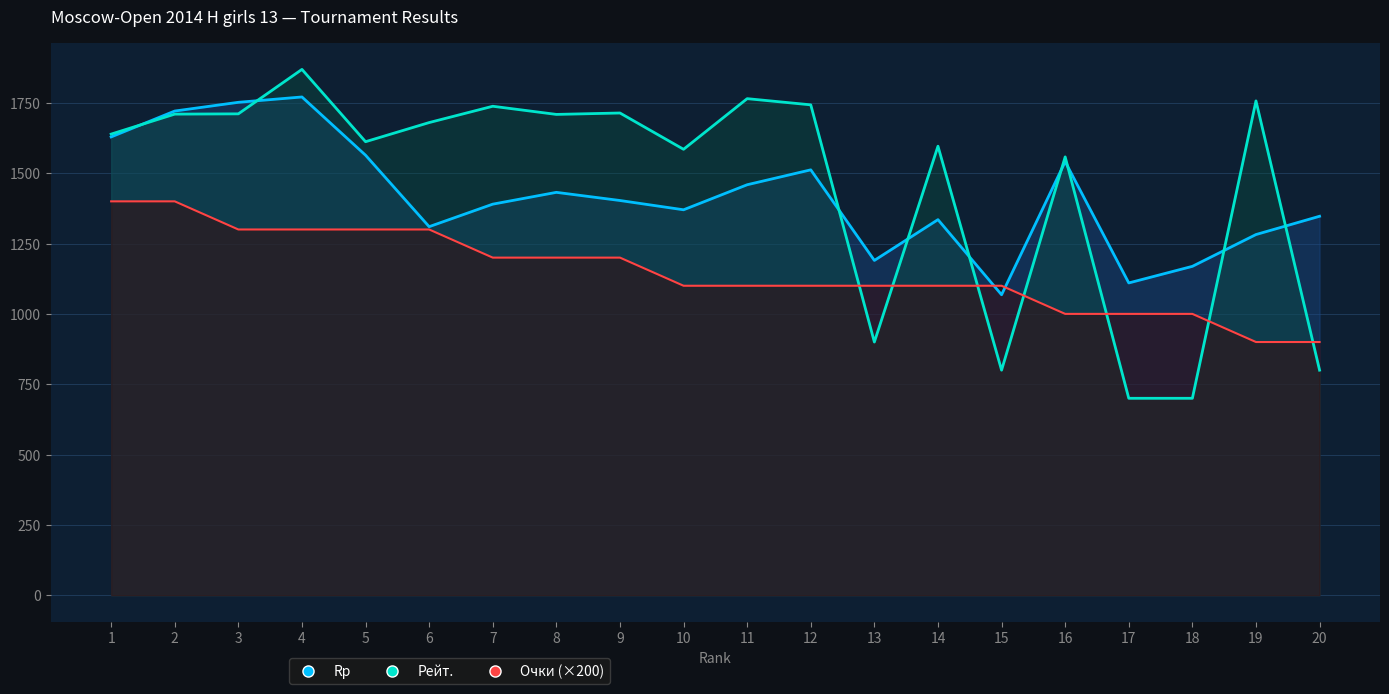

What are all the series names shown in the legend?

Rp, Рейт., Очки (×200)